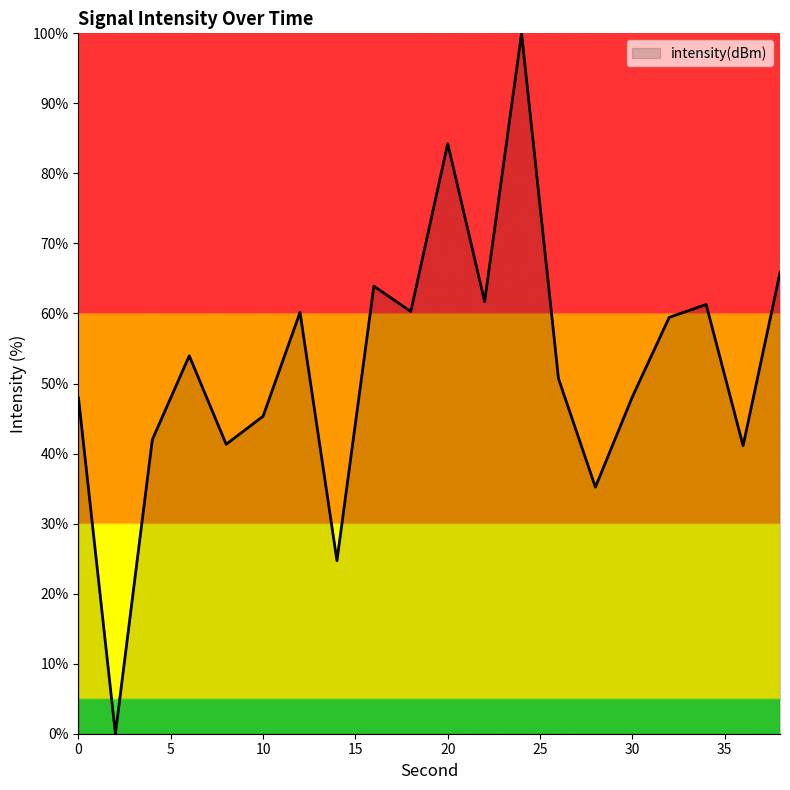

Count the number of values greater than 53.

10